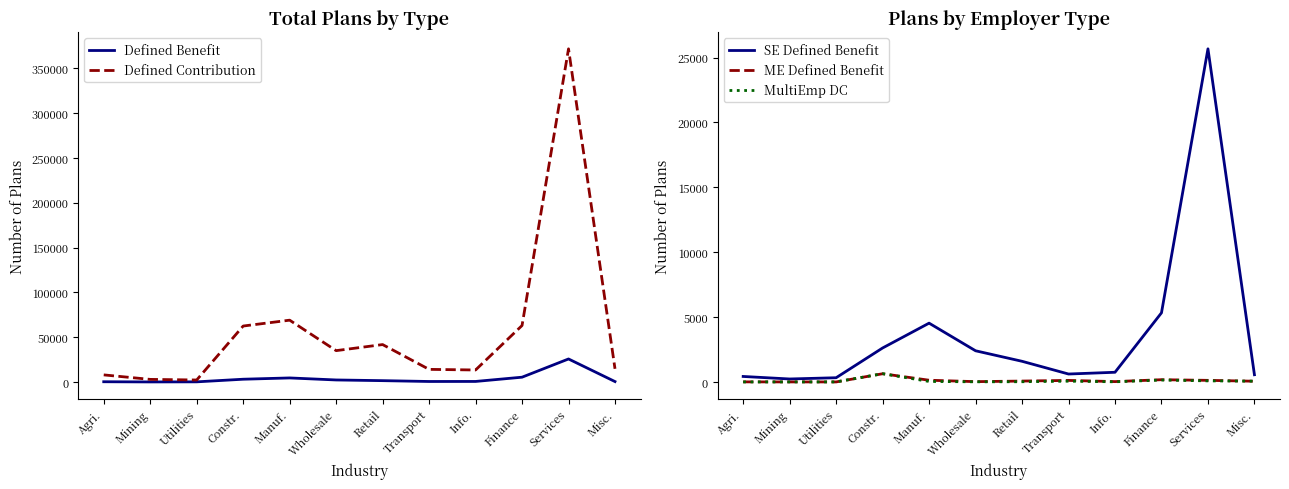

Read the Defined Benefit value at Retail.

1662